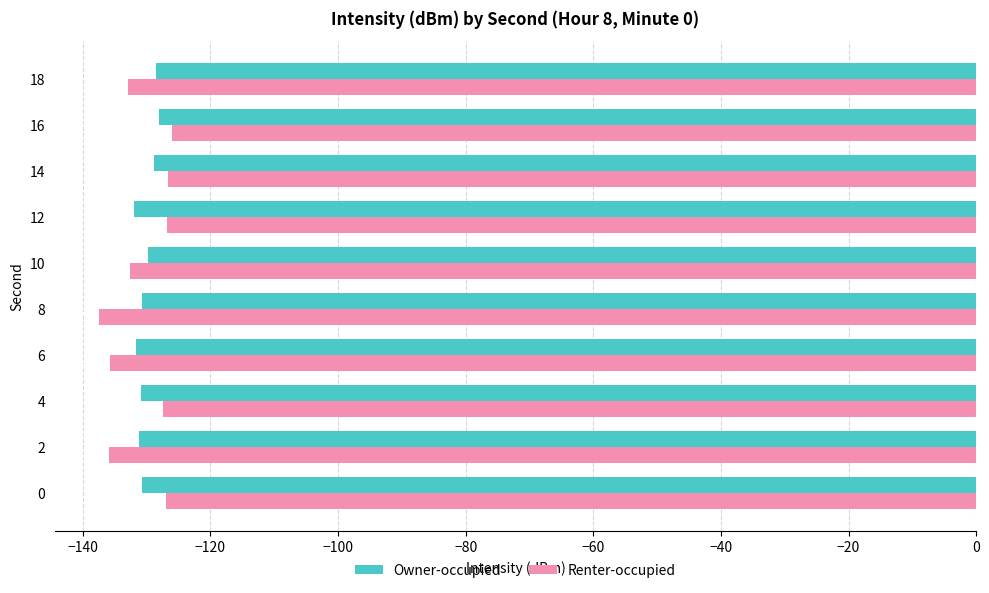

Which series has the largest total across all categories?

Owner-occupied